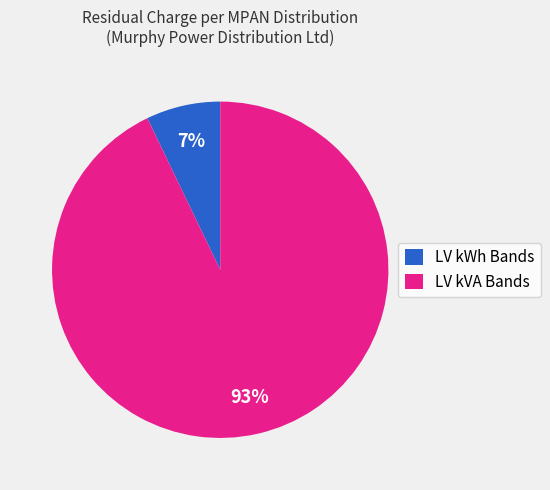

Between LV kWh Bands and LV kVA Bands, which is larger?

LV kVA Bands